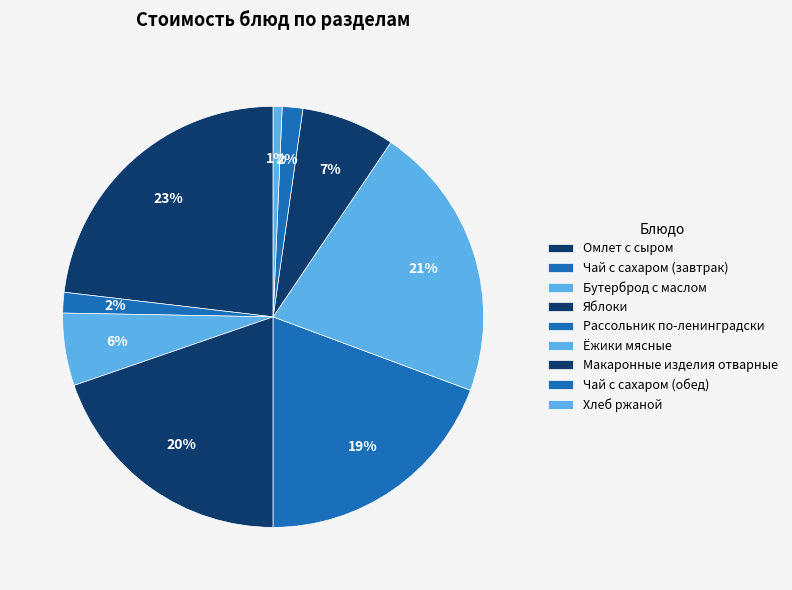

To the nearest percent, what is the difference between the largest and smallest slice percentages?

22%